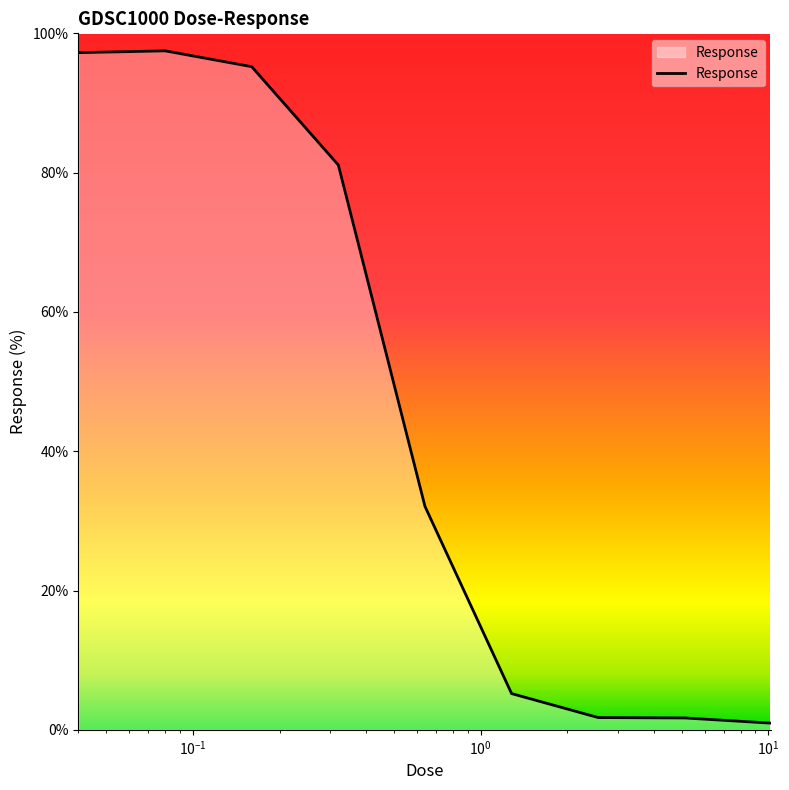

How many distinct data groups are displayed?

1